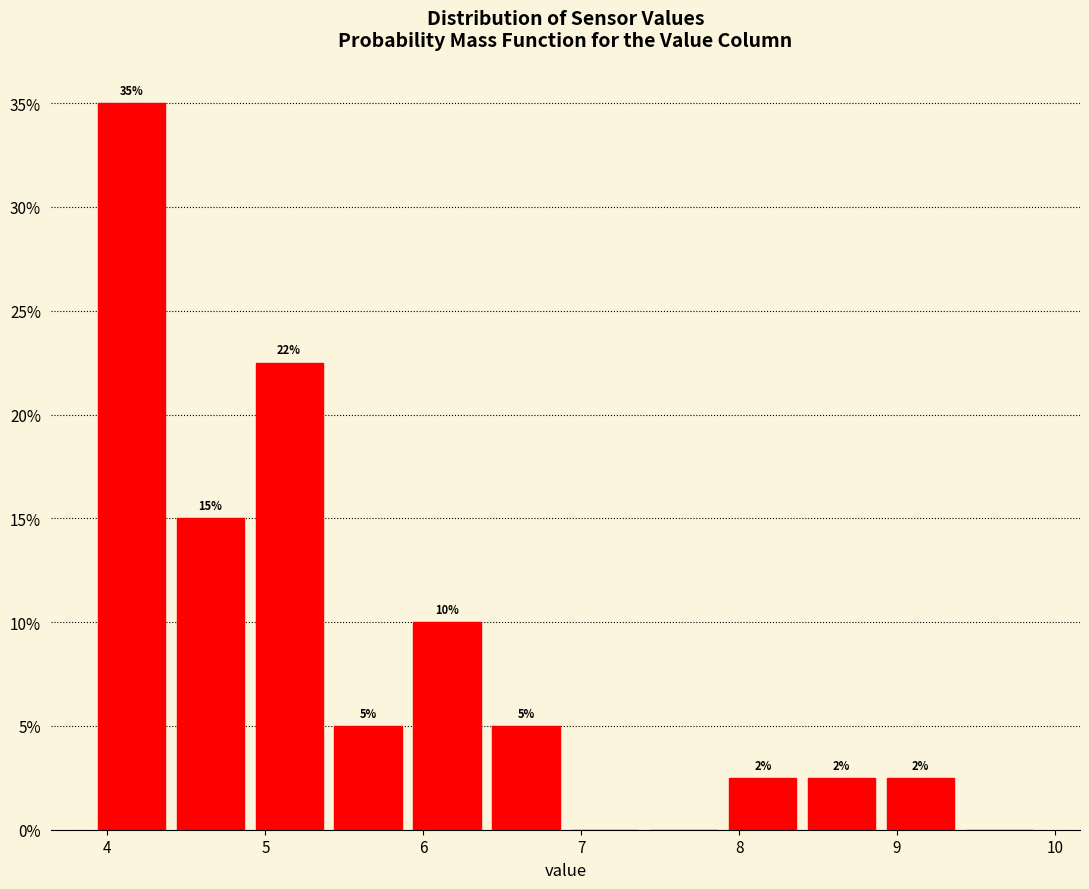

Over which range of the x-axis is the bar tallest?

3.9 to 4.4